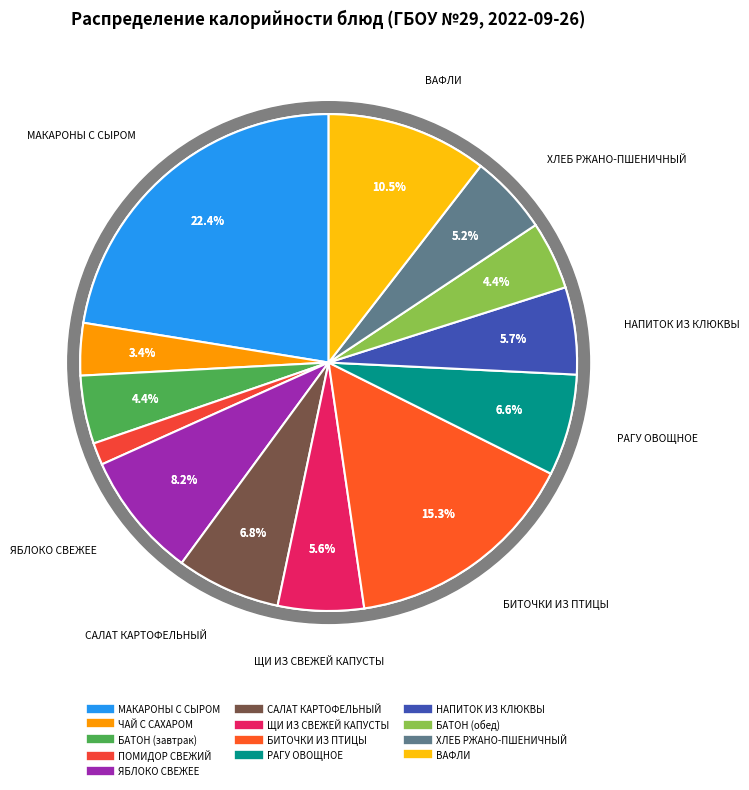

To the nearest percent, what is the average slice percentage?

8%